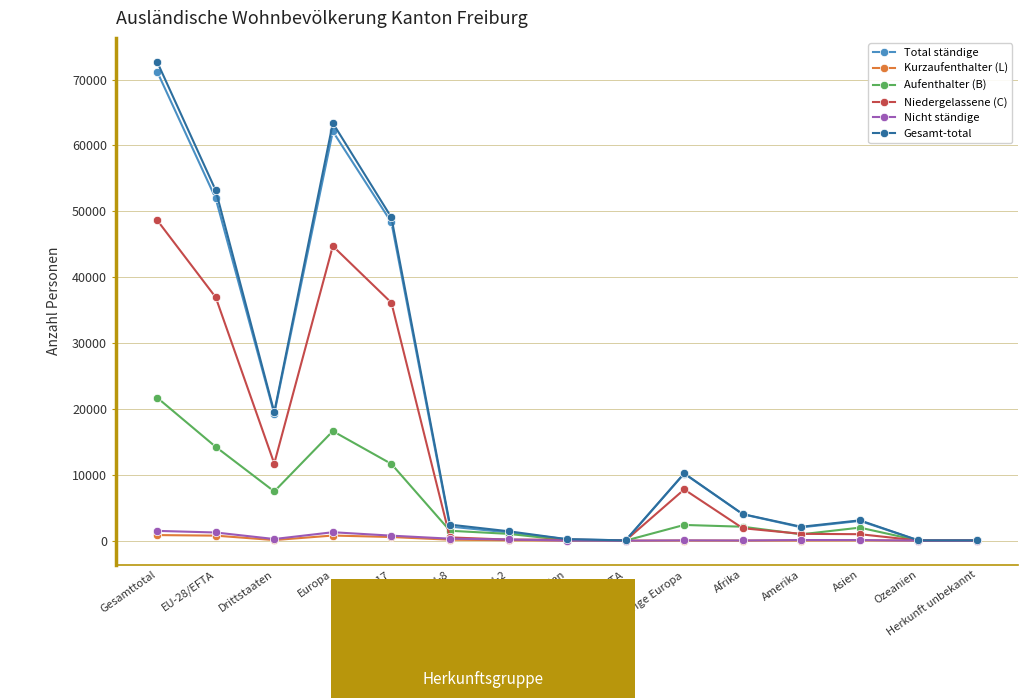

The Nicht ständige series shows 0 at EFTA. True or false?

True